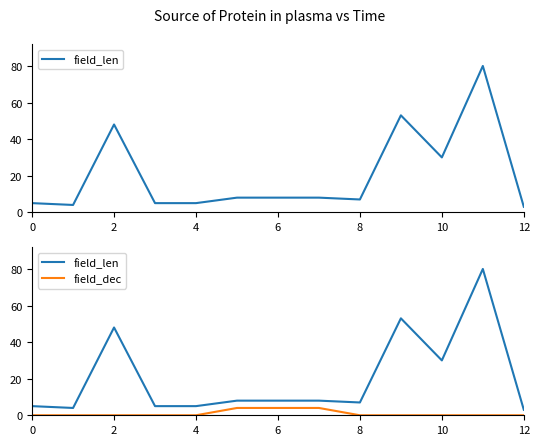

Which category has the lowest value in the field_len series?

12